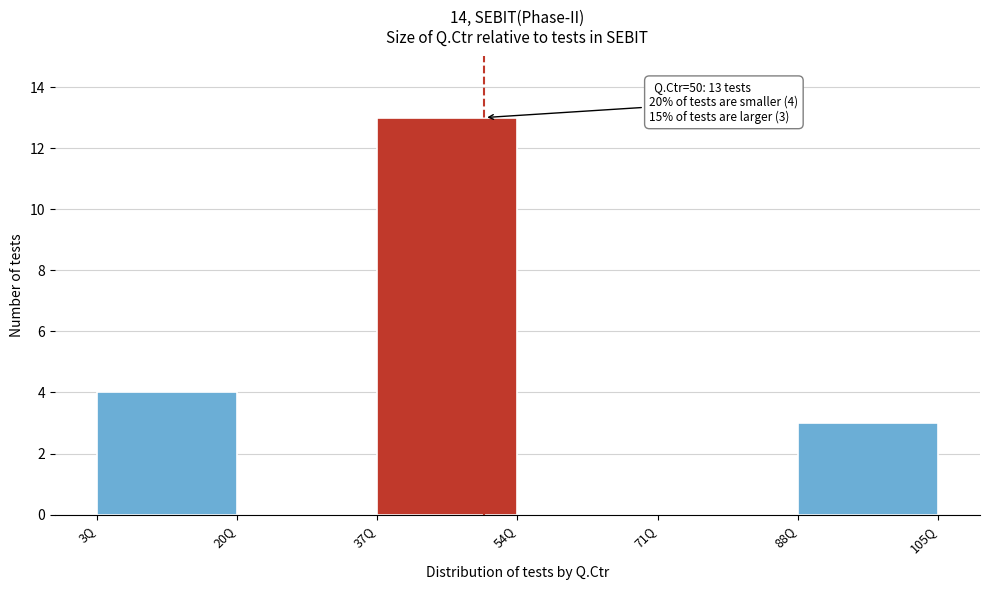

Over which range of the x-axis is the bar tallest?

37 to 54